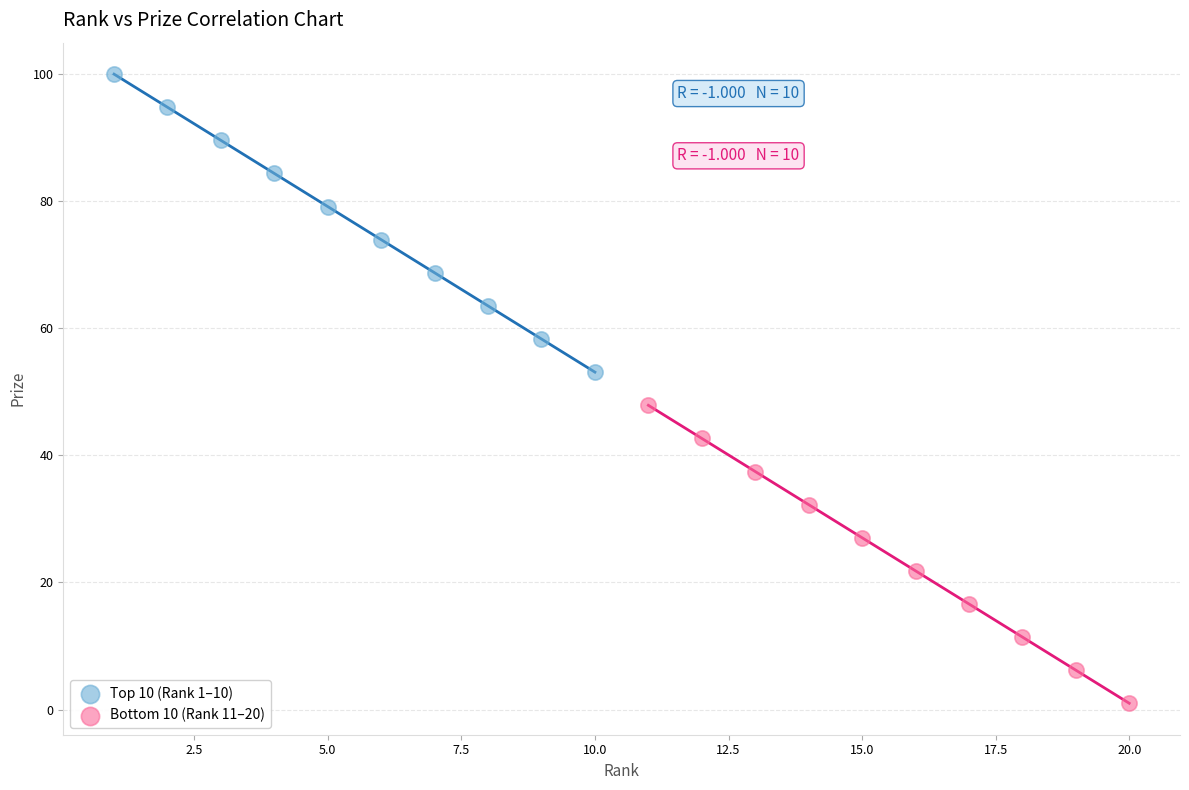

What are all the series names shown in the legend?

Top 10 (Rank 1–10), Bottom 10 (Rank 11–20)